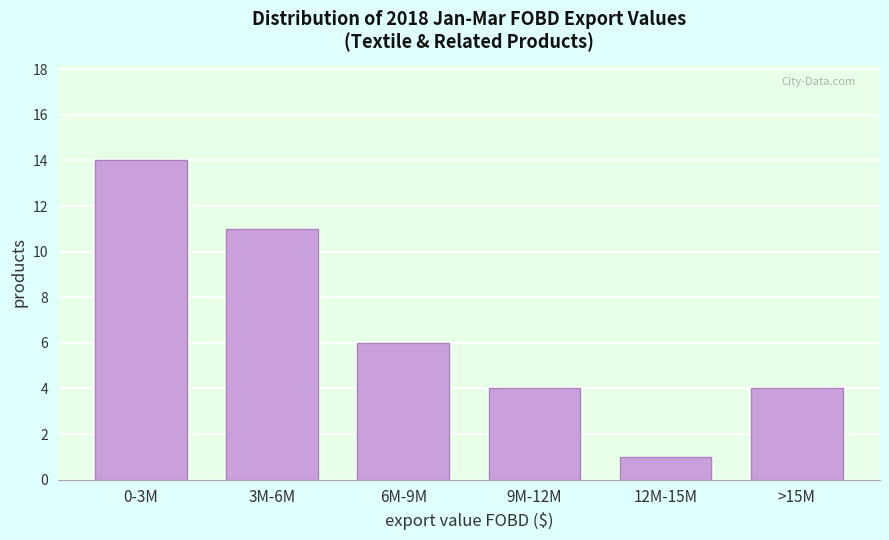

Reading right to left, list all the values displayed in this chart.

>15M=4	12M-15M=1	9M-12M=4	6M-9M=6	3M-6M=11	0-3M=14